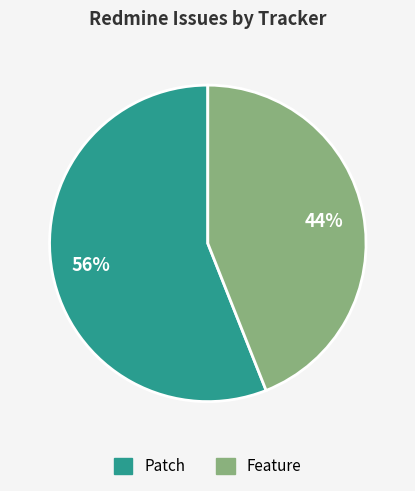

True or false: Feature accounts for 44% of the total.

True